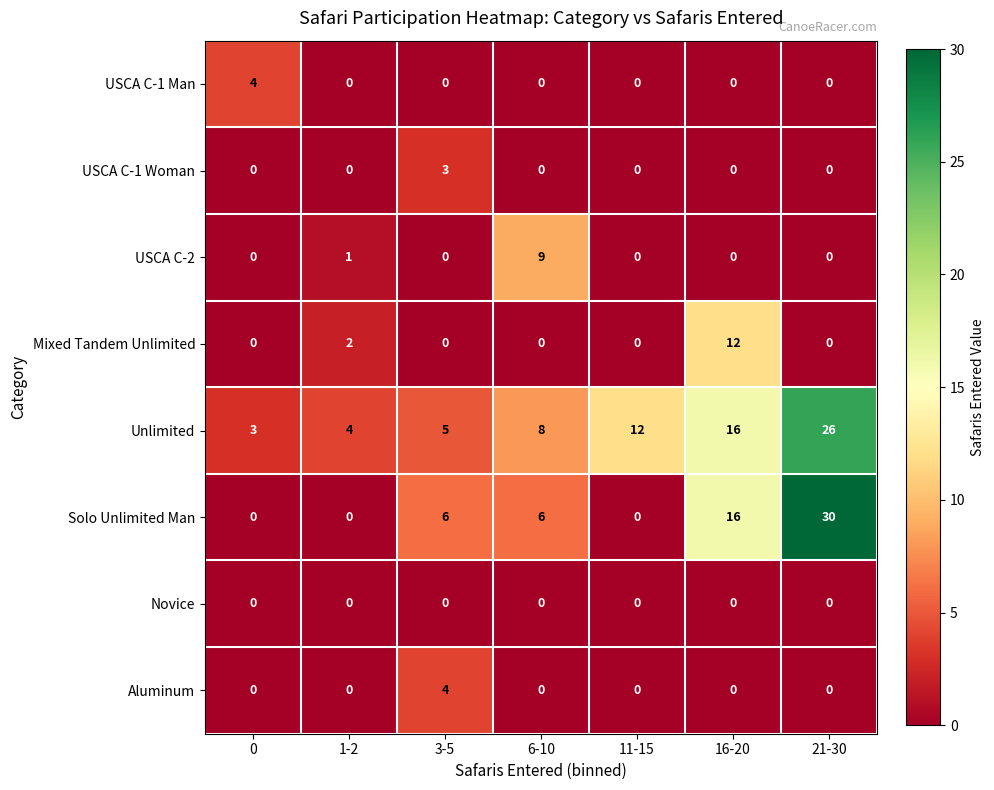

Which category has the highest value across all series?

21-30